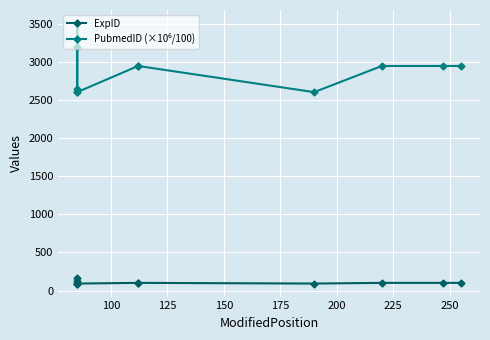

What is the label of the 2nd point from the left?

100